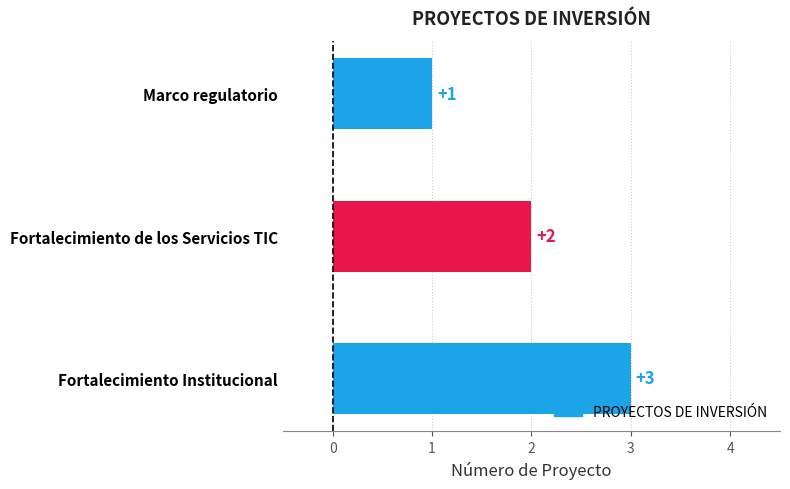

How many values are between 1 and 3?

3